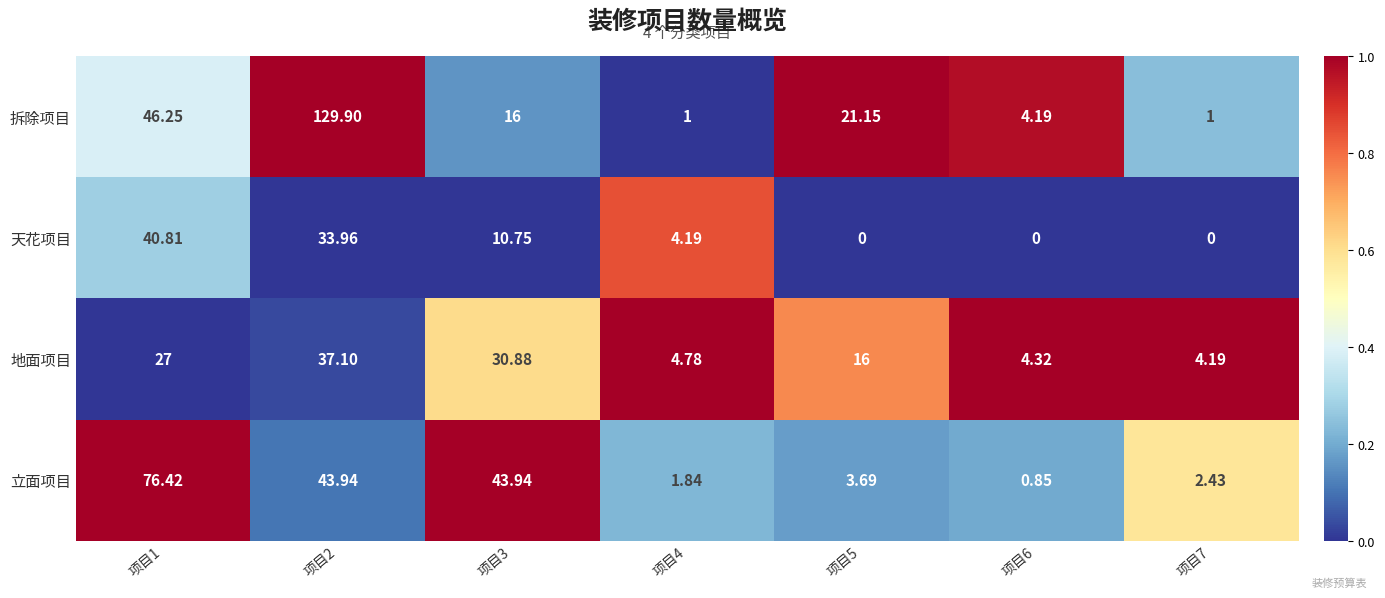

Between 项目2 and 项目3, which series saw the biggest shift?

拆除项目